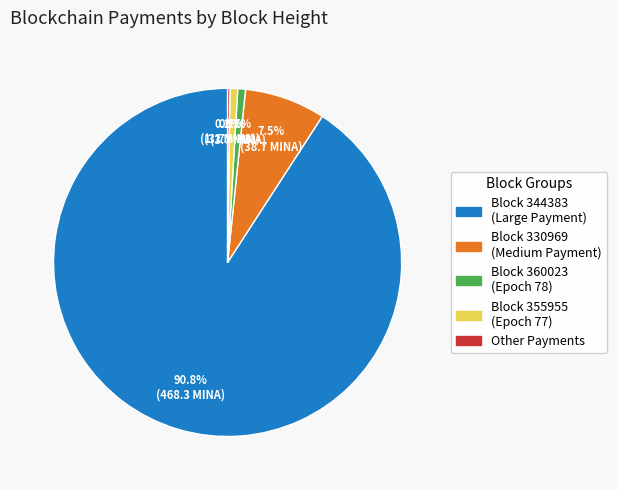

Is there any slice that represents more than half of the pie?

Yes